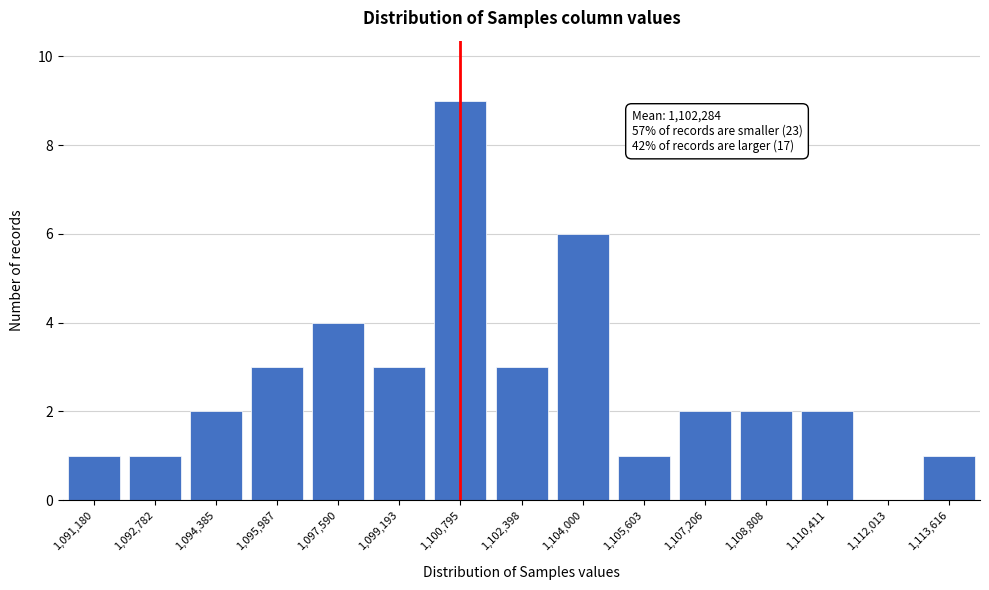

Reading left to right, what are all the values shown in this chart?

1,091,180=1	1,092,782=1	1,094,385=2	1,095,987=3	1,097,590=4	1,099,193=3	1,100,795=9	1,102,398=3	1,104,000=6	1,105,603=1	1,107,206=2	1,108,808=2	1,110,411=2	1,112,013=0	1,113,616=1